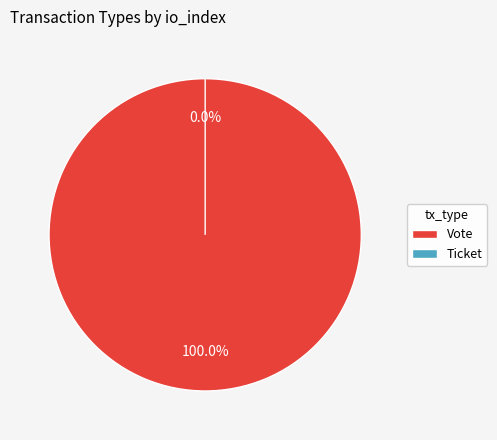

The Vote slice represents 95% of the pie. True or false?

False